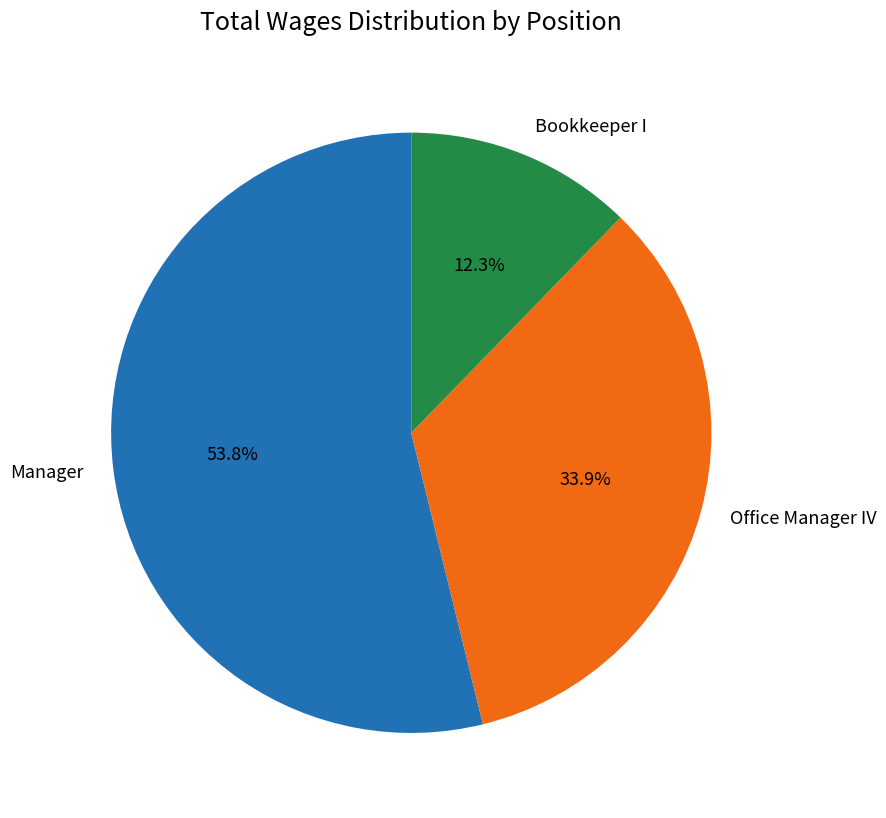

What is the largest slice in the pie chart?

Manager